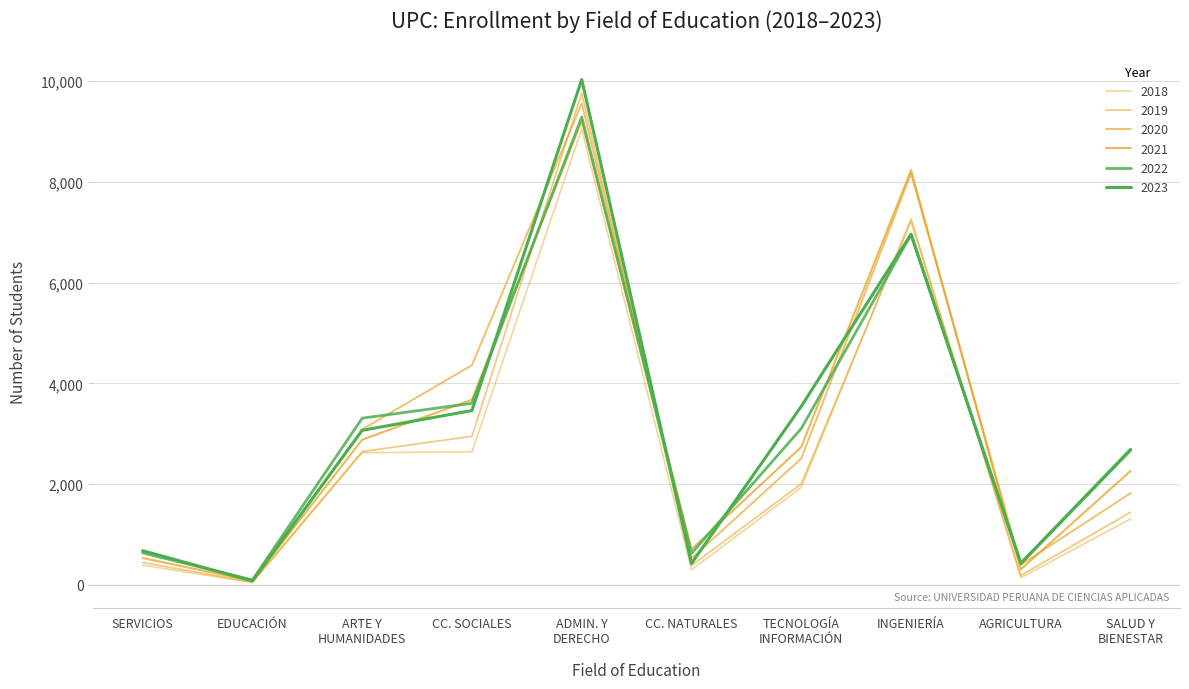

Is this an area chart (filled region under the line)?

No